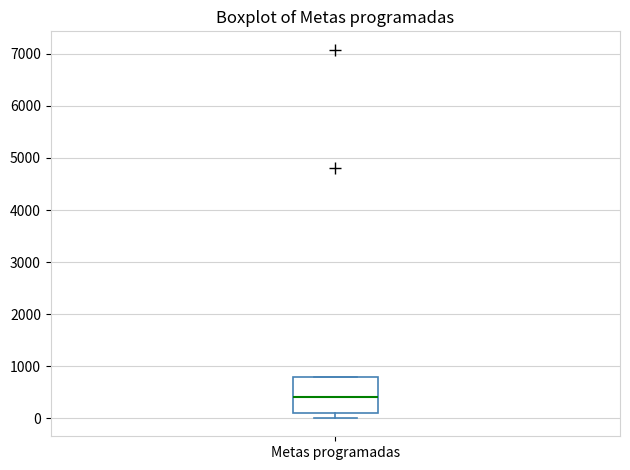

Read this box plot against the y-axis: the position of the median line, the range covered by the box, and the ends of both whiskers. The values are not printed on the chart, so give them approximately, as read against the axis.

median 400, box 100 to 800, whiskers 0 to 800